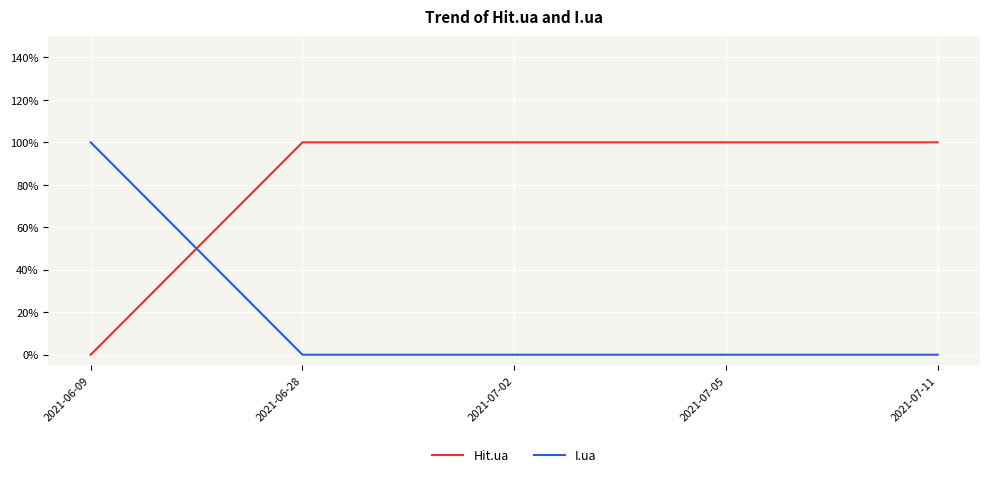

What position from the left is 2021-06-09?

1